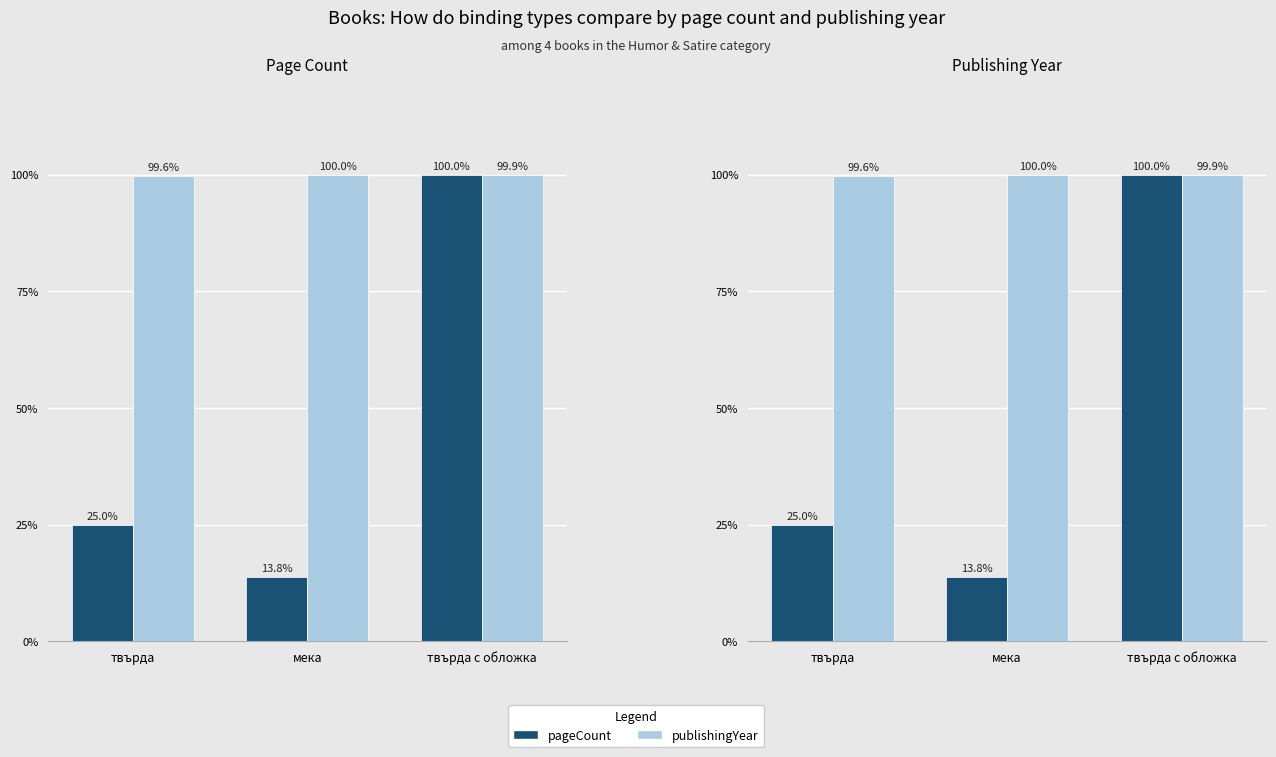

How many groups of bars are there?

3